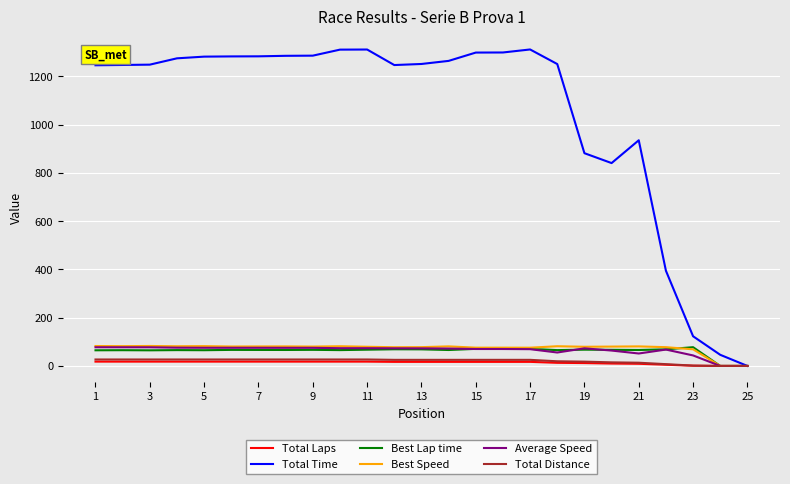

Which series has the largest total across all categories?

Total Time